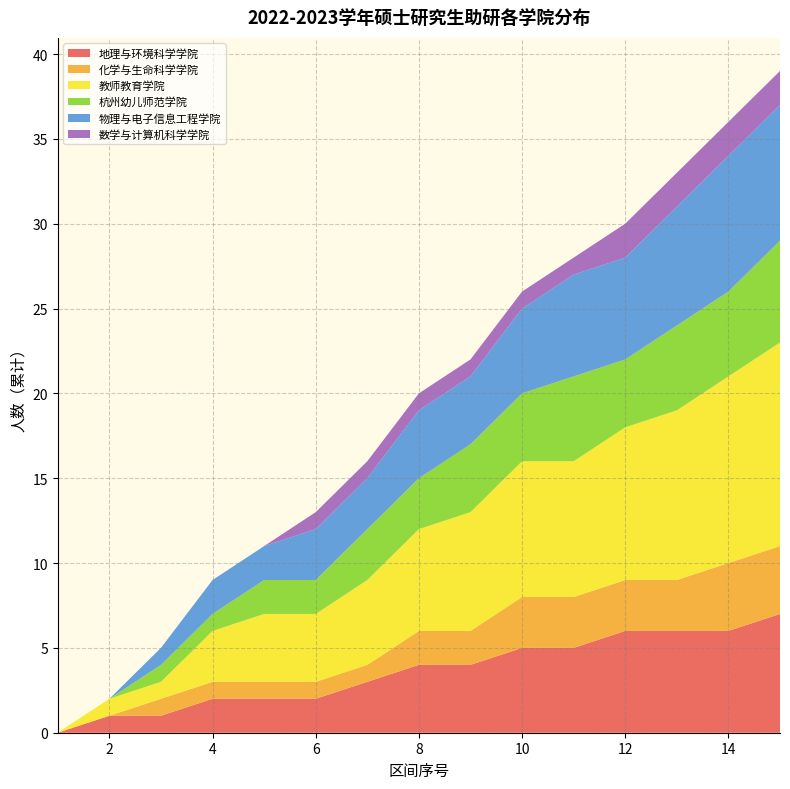

What is the total value across all series at 14?

36